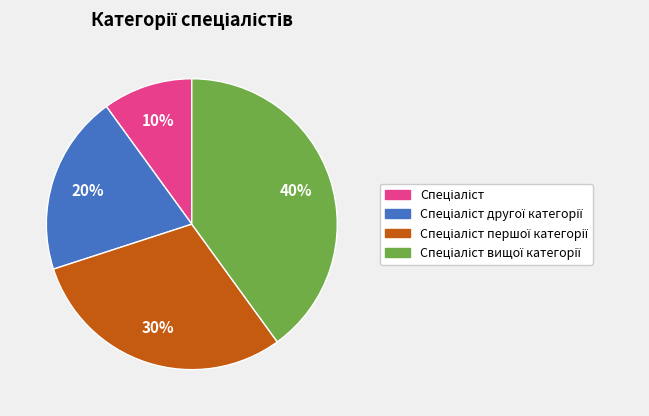

To the nearest percent, what is the difference between the largest and smallest slice percentages?

30%